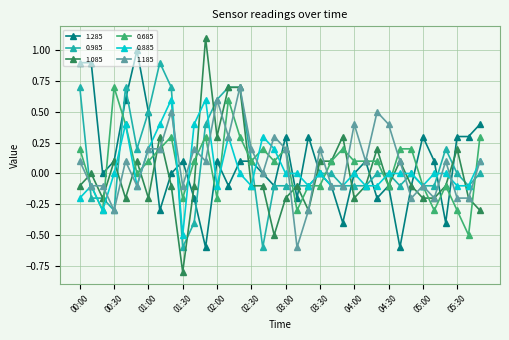

How many data points does each series have?

36